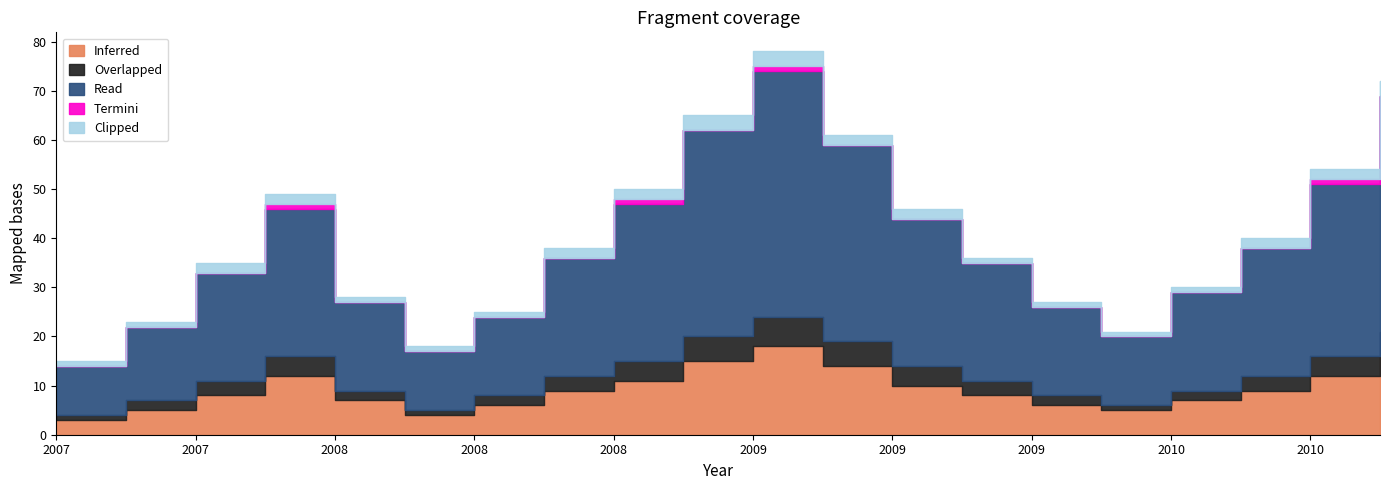

Which has a higher value, 2007 or 2007?

2007